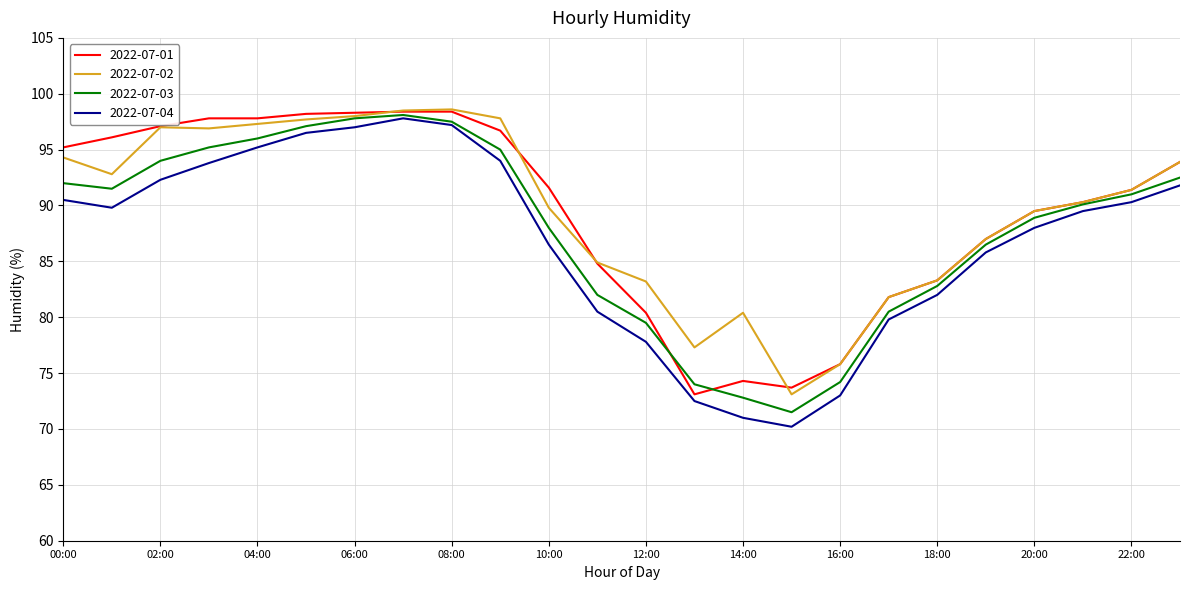

What is the maximum value for 2022-07-01?

98.4